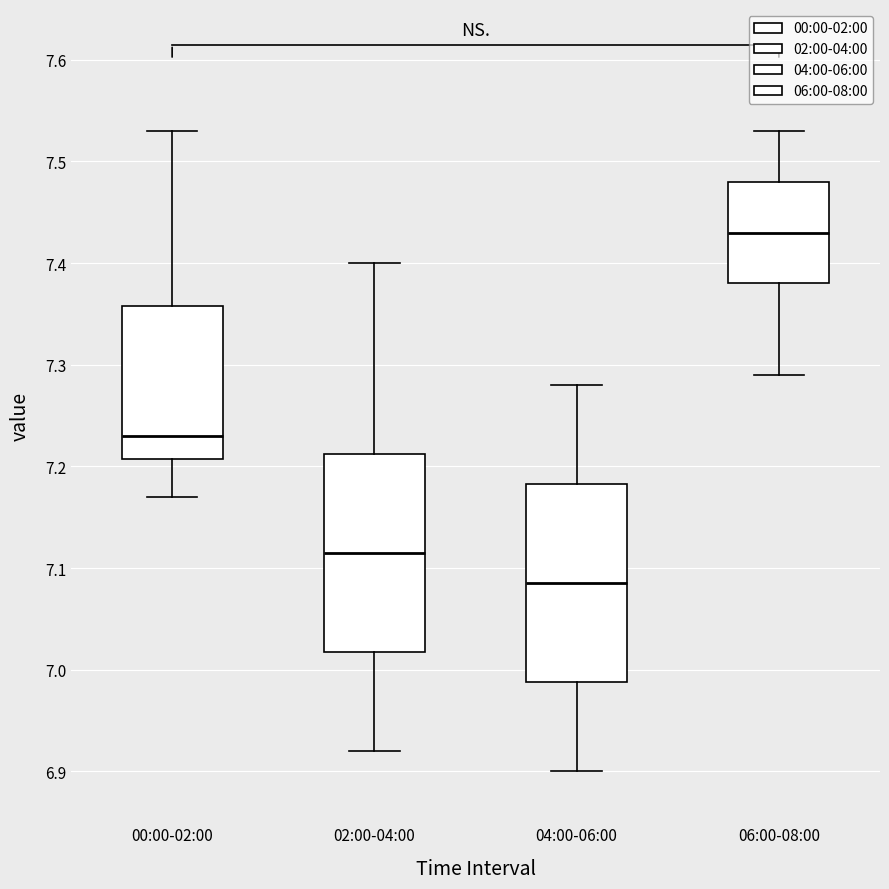

Reading left to right, read every box against the y-axis: the position of its median line, the range the box covers, and the ends of its whiskers. The values are not printed on the chart, so give them approximately, as read against the axis.

00:00-02:00: median 7.23, box 7.21 to 7.36, whiskers 7.17 to 7.53
02:00-04:00: median 7.12, box 7.02 to 7.21, whiskers 6.92 to 7.40
04:00-06:00: median 7.09, box 6.99 to 7.18, whiskers 6.90 to 7.28
06:00-08:00: median 7.43, box 7.38 to 7.48, whiskers 7.29 to 7.53